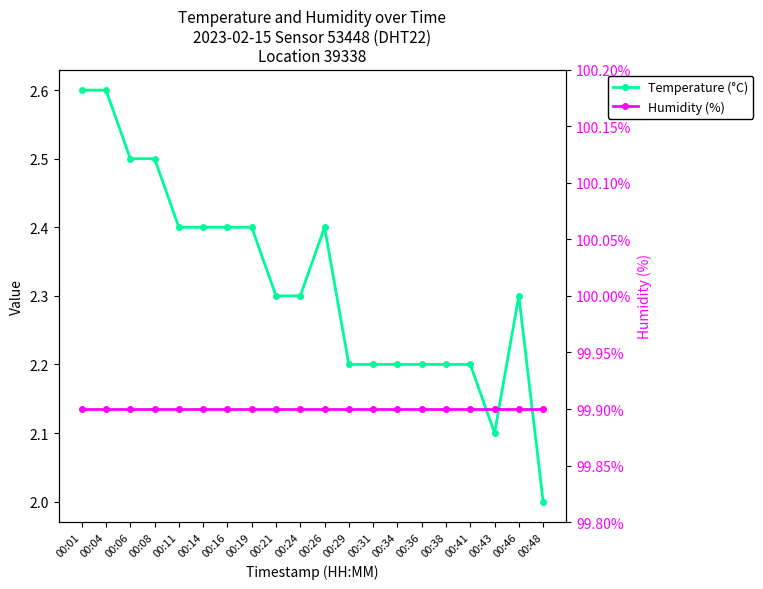

What is the maximum value shown in the chart?

2.6